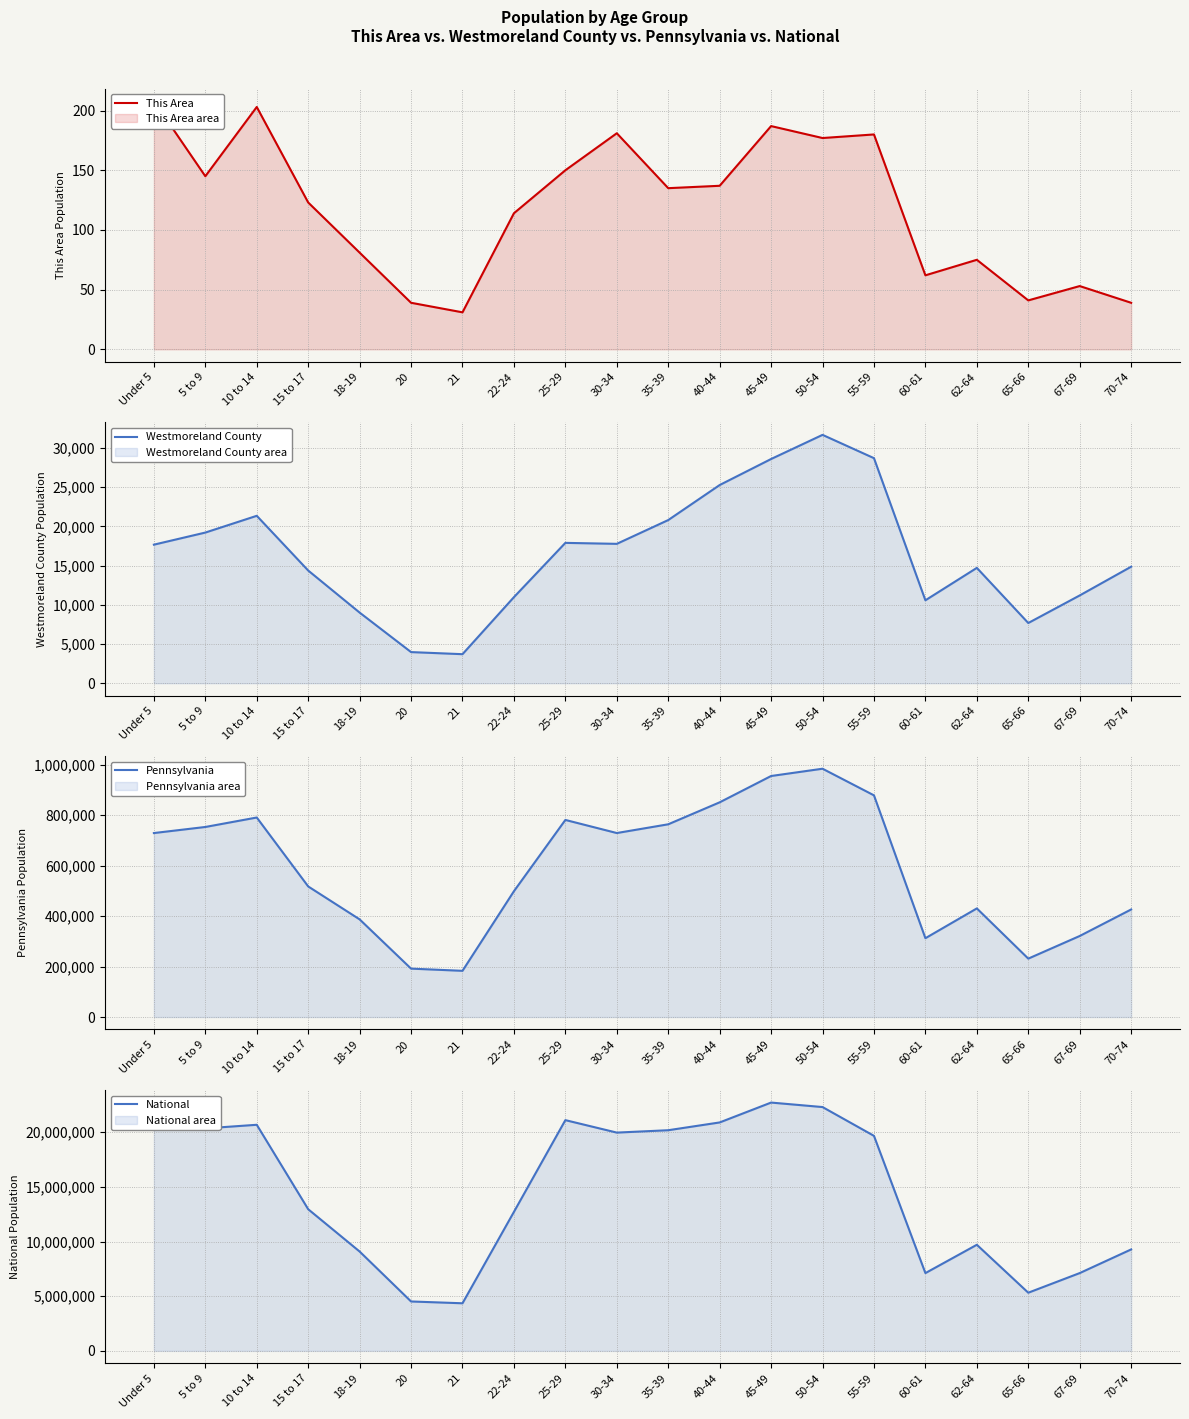

What is the label of the 2nd point from the right?

67-69